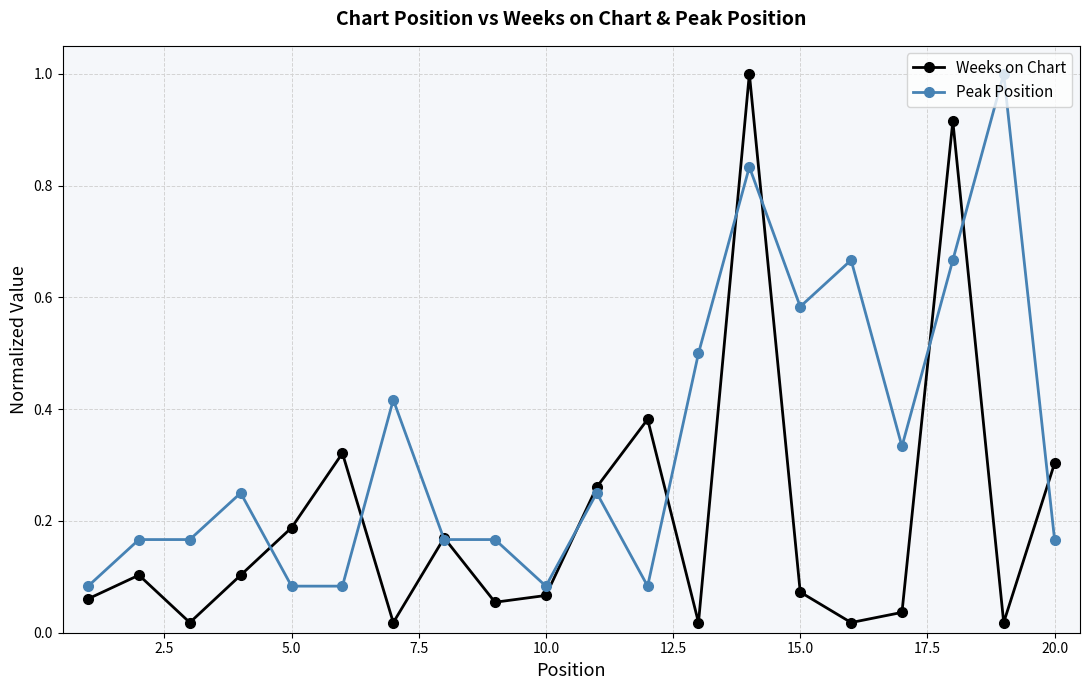

Which series has the widest spread of values?

Weeks on Chart